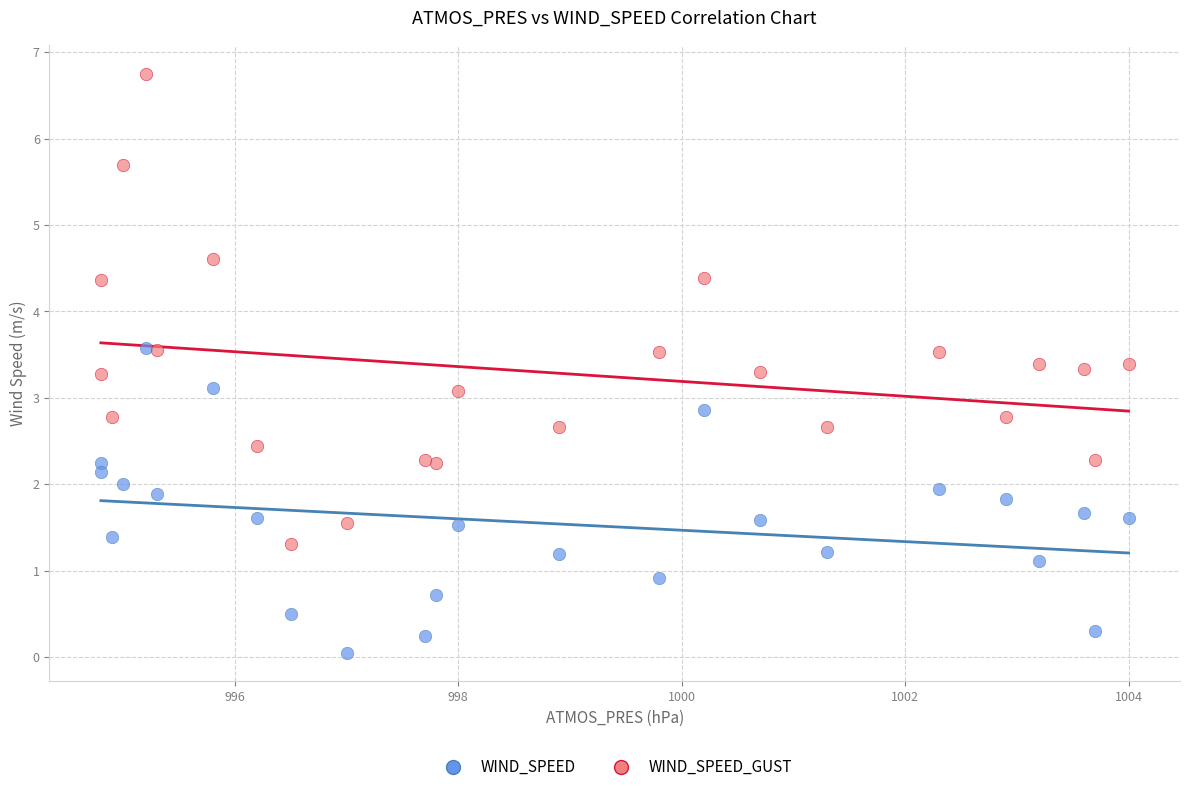

Which series contains the highest Y value?

WIND_SPEED_GUST